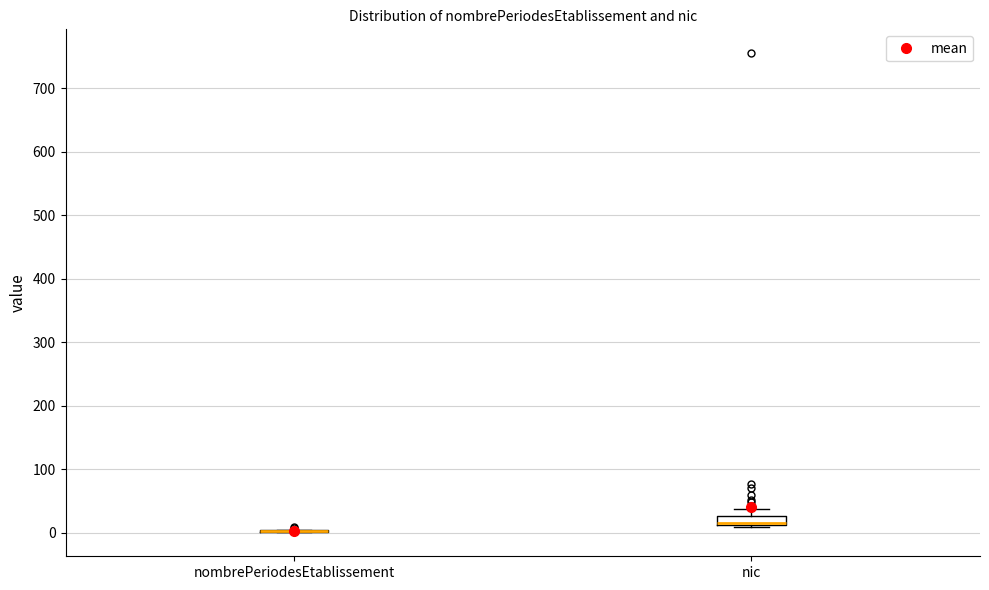

Comparing the boxes themselves (not the whiskers), which one is the tallest?

nic